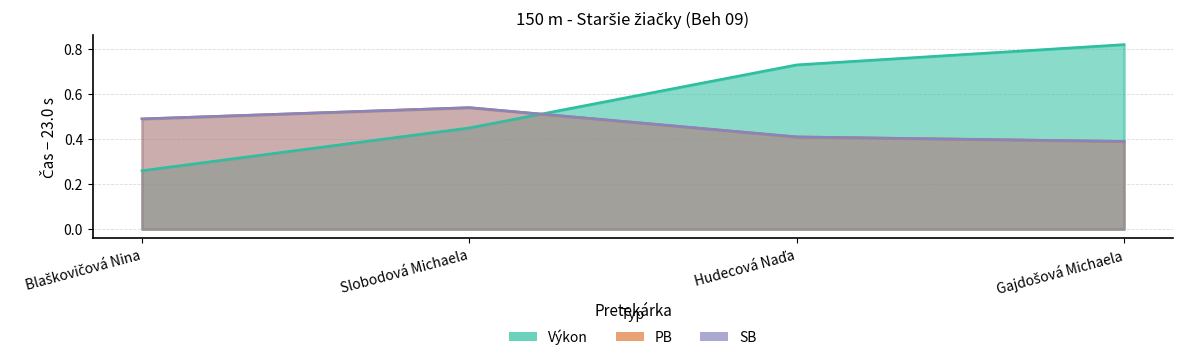

Which has a higher value, Slobodová Michaela or Gajdošová Michaela?

Gajdošová Michaela